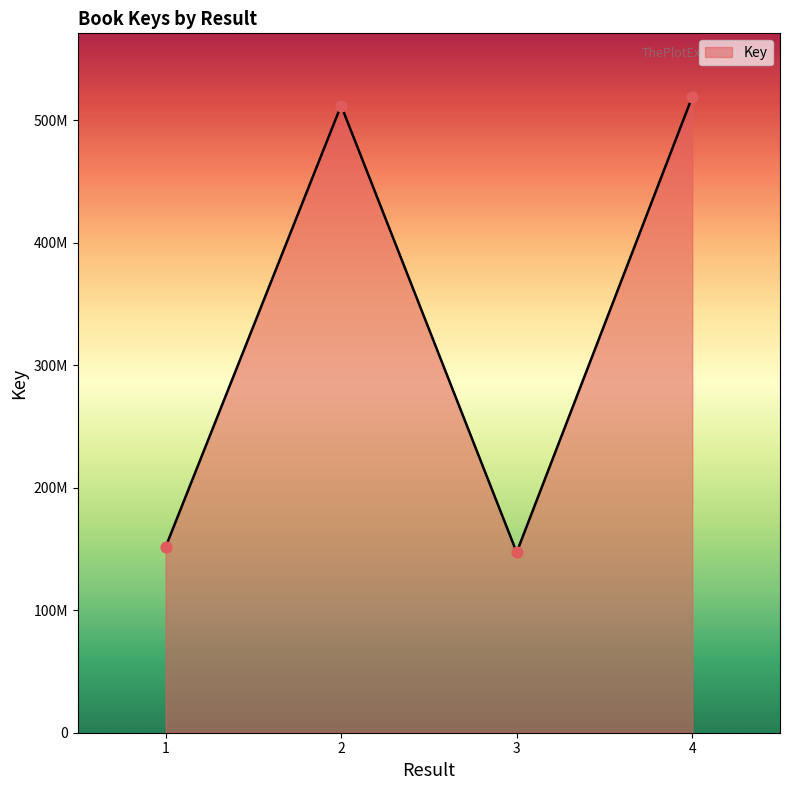

What is the change in value from 2 to 3?

-364893706